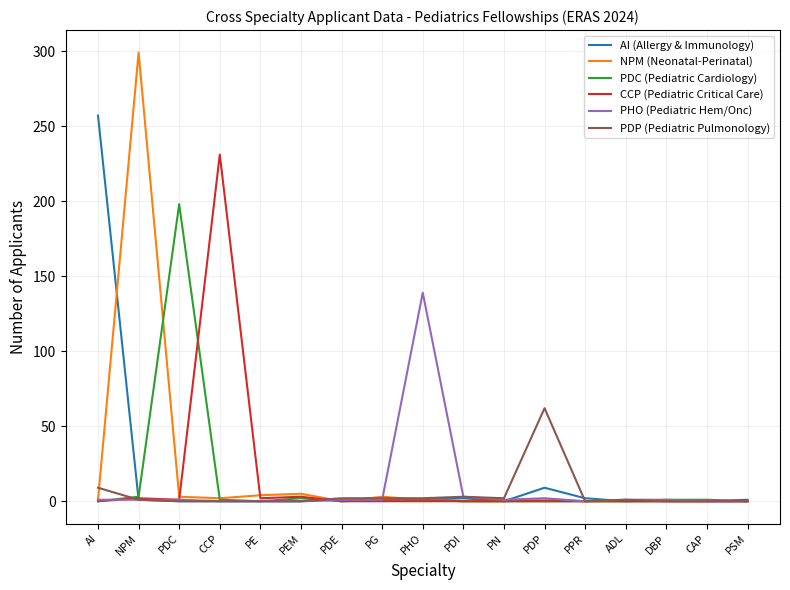

What position from the right is PEM?

12